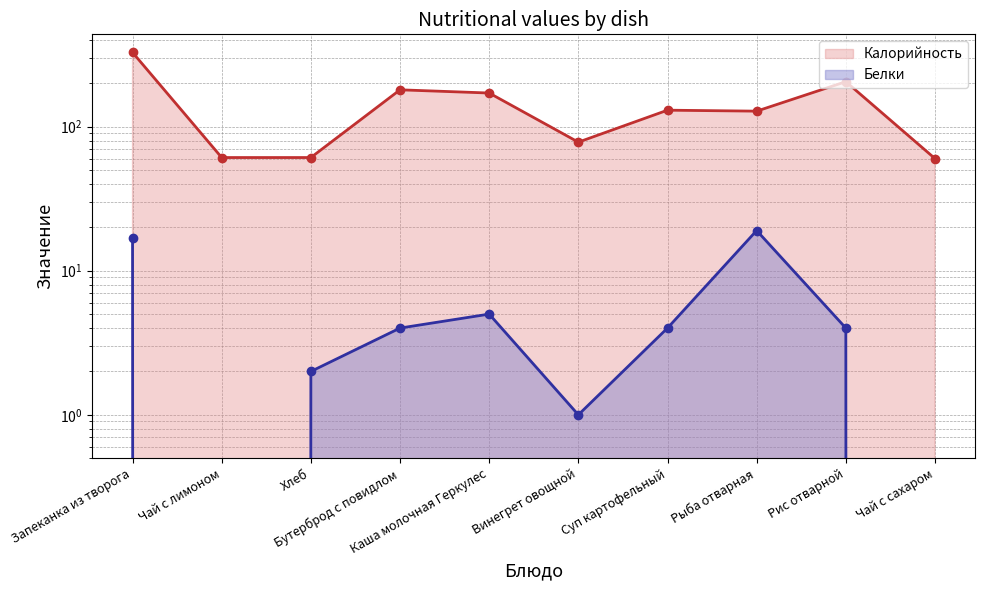

Rank the series at Винегрет овощной from highest to lowest value.

Калорийность, Белки